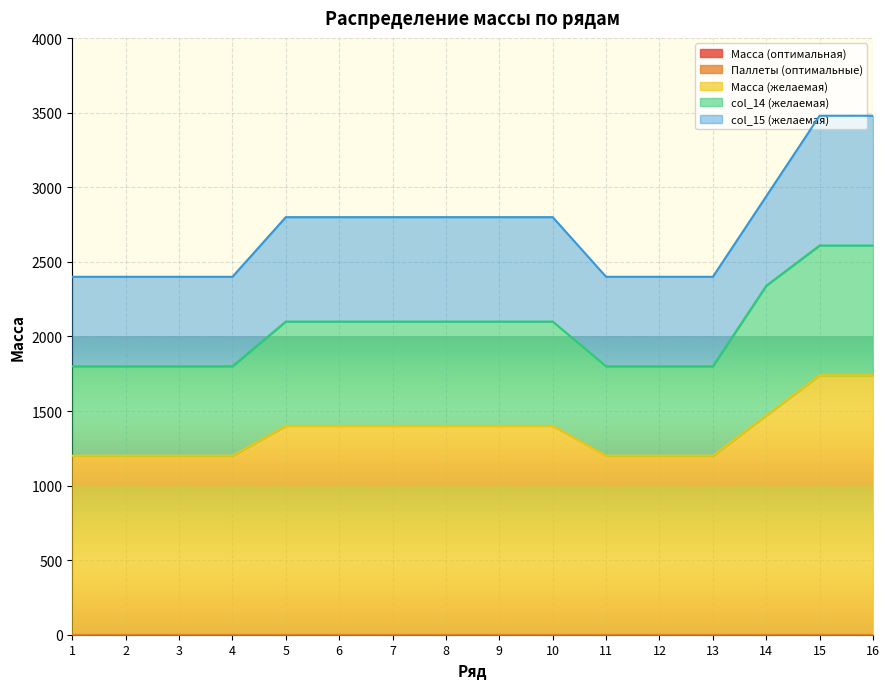

Reading left to right, list all the values displayed in this chart.

Масса (оптимальная): 1=0	2=0	3=0	4=0	5=0	6=0	7=0	8=0	9=0	10=0	11=0	12=0	13=0	14=0	15=0	16=0
Паллеты (оптимальные): 1=0	2=0	3=0	4=0	5=0	6=0	7=0	8=0	9=0	10=0	11=0	12=0	13=0	14=0	15=0	16=0
Масса (желаемая): 1=1200	2=1200	3=1200	4=1200	5=1400	6=1400	7=1400	8=1400	9=1400	10=1400	11=1200	12=1200	13=1200	14=1470	15=1740	16=1740
col_14 (желаемая): 1=600	2=600	3=600	4=600	5=700	6=700	7=700	8=700	9=700	10=700	11=600	12=600	13=600	14=870	15=870	16=870
col_15 (желаемая): 1=600	2=600	3=600	4=600	5=700	6=700	7=700	8=700	9=700	10=700	11=600	12=600	13=600	14=600	15=870	16=870